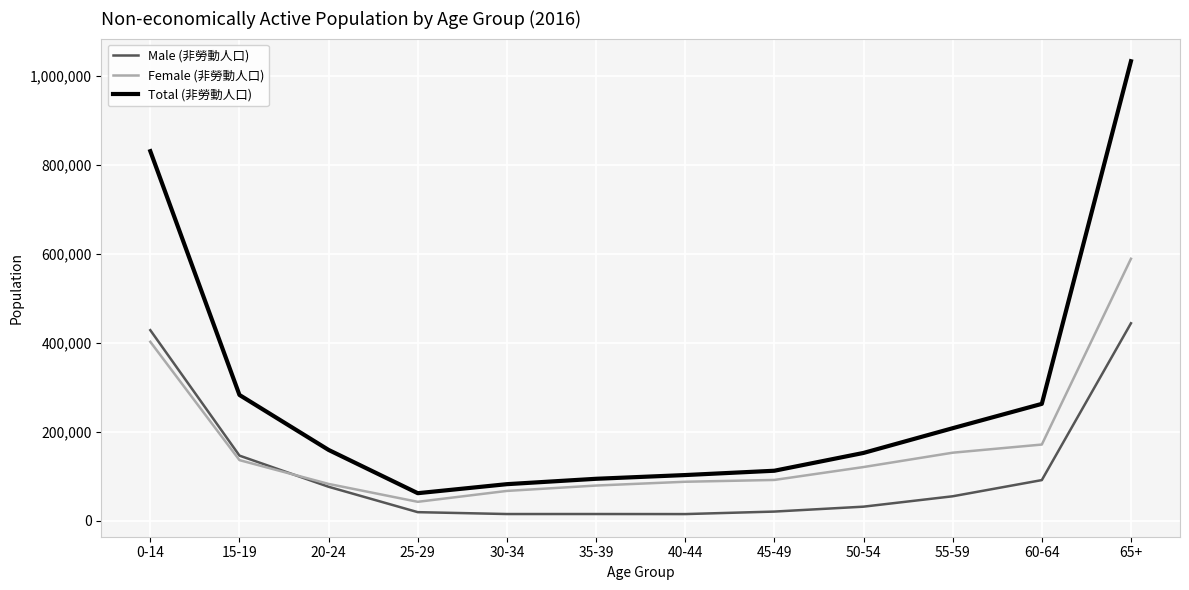

What is the total value across all series at 45-49?

224868